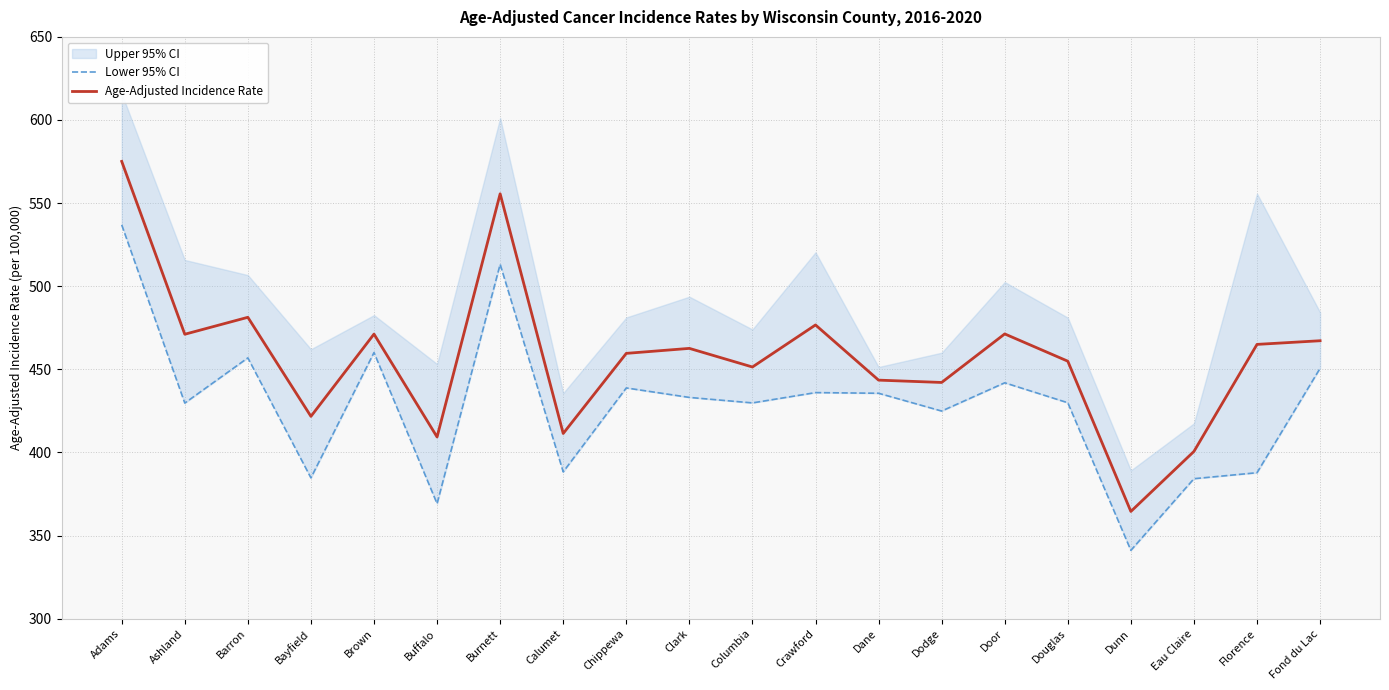

Does the chart have visible grid lines?

Yes